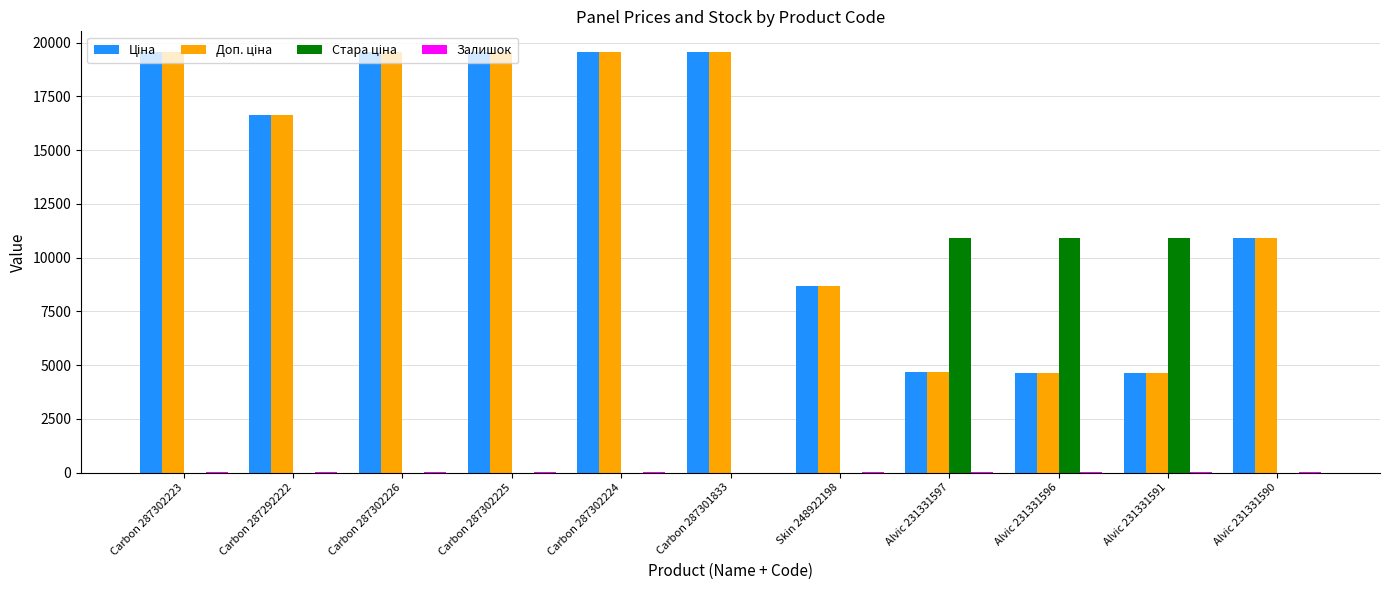

What is the greatest value displayed?

19542.7